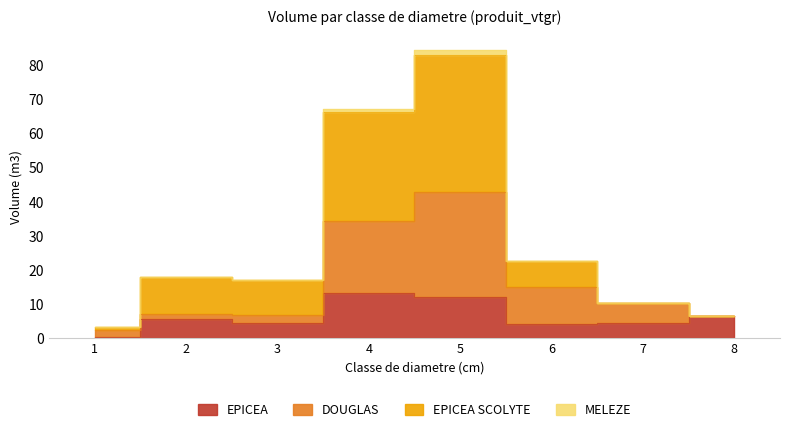

Which series changed the most between 3 and 4?

EPICEA SCOLYTE